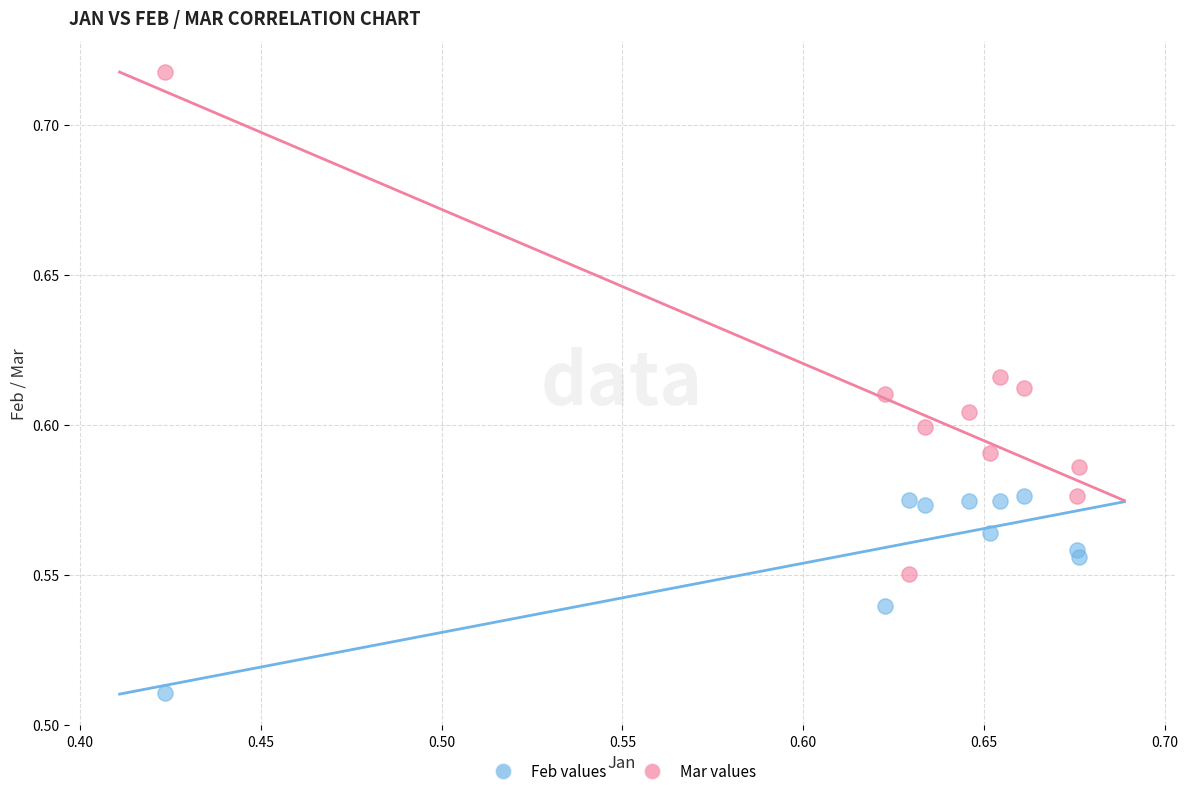

Across all data points, what is the range of X values (max minus min)?

0.3